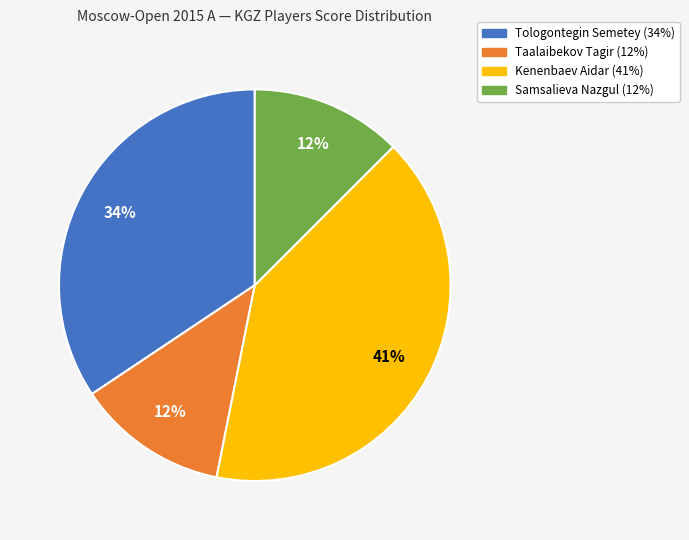

Is there a majority slice in this chart?

No